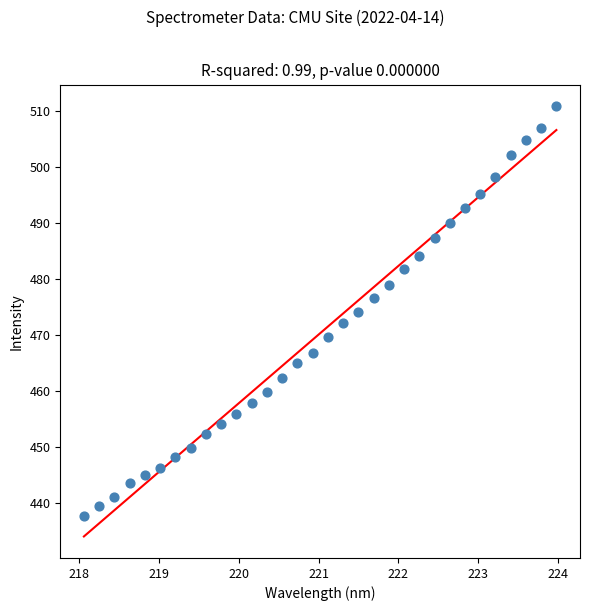

What is the range of Y values (max minus min)?

73.2